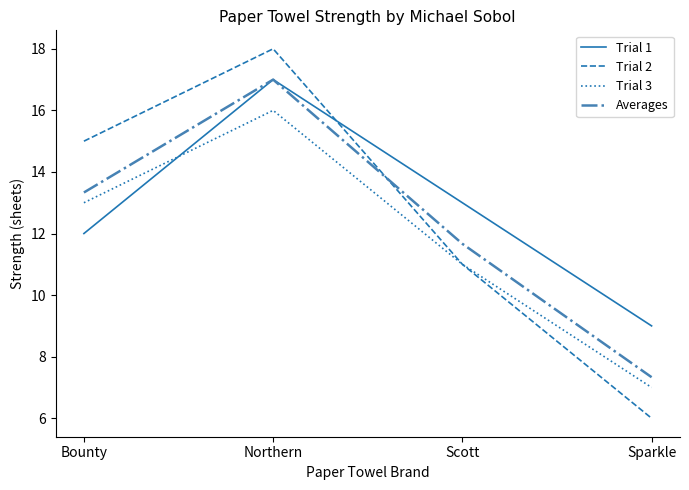

Does the chart display data point markers on the line(s)?

No